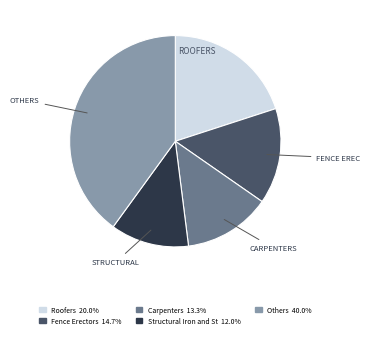

Count the number of slices in the pie.

5